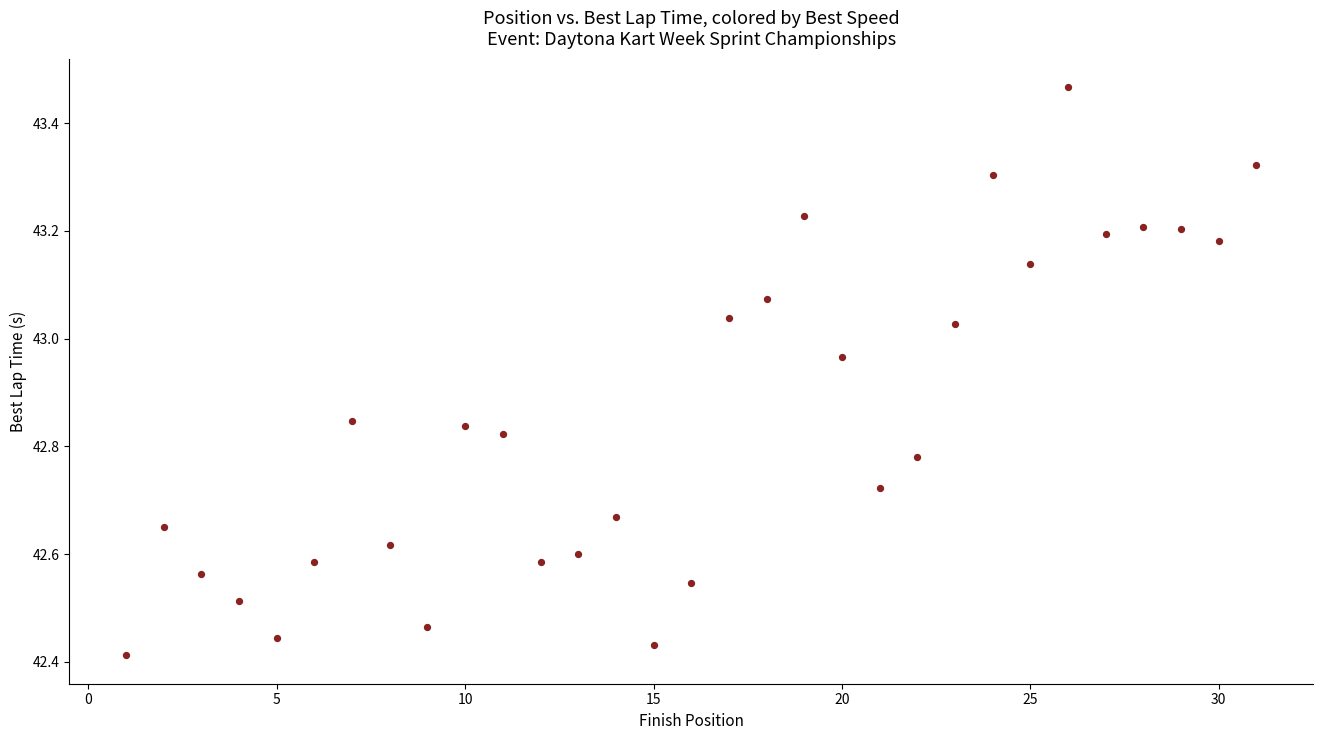

What is the range of Y values (max minus min)?

1.1